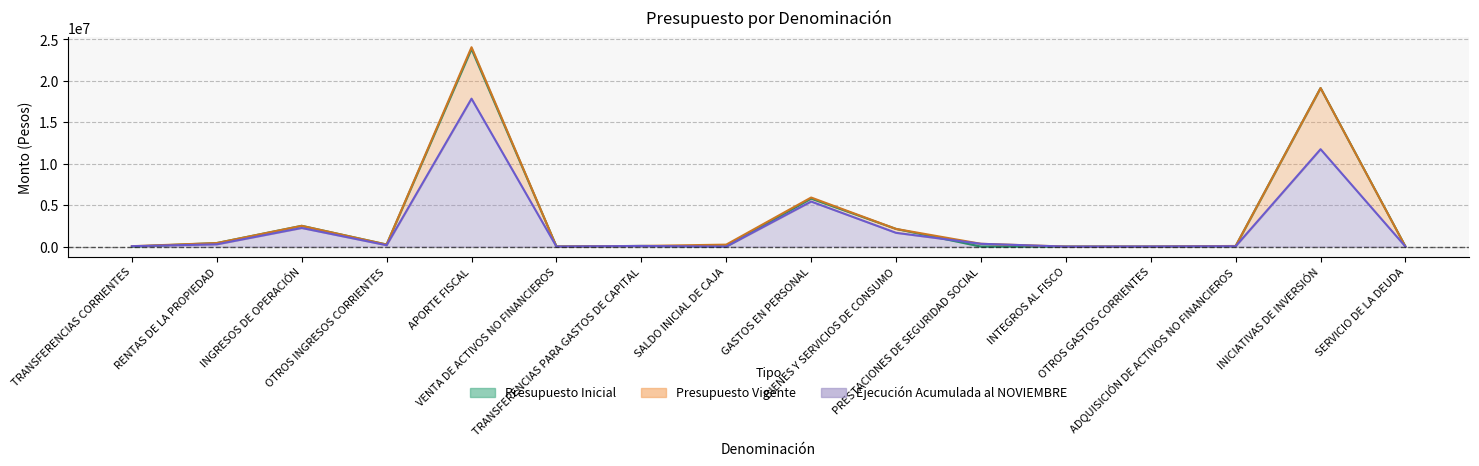

Is it true that Presupuesto Vigente equals 19125128 at INICIATIVAS DE INVERSIÓN?

True